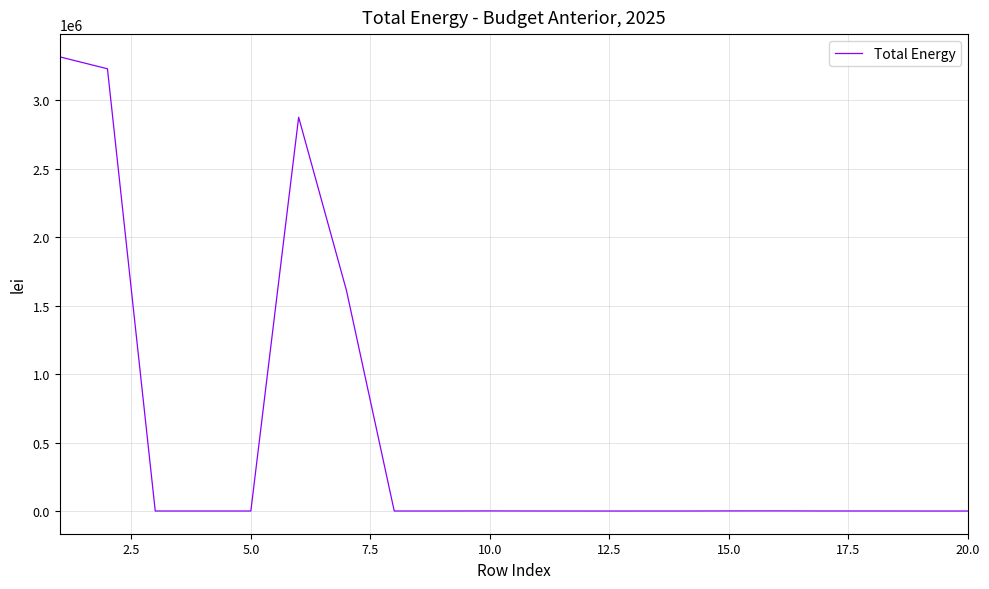

What is the maximum value shown in the chart?

3318420